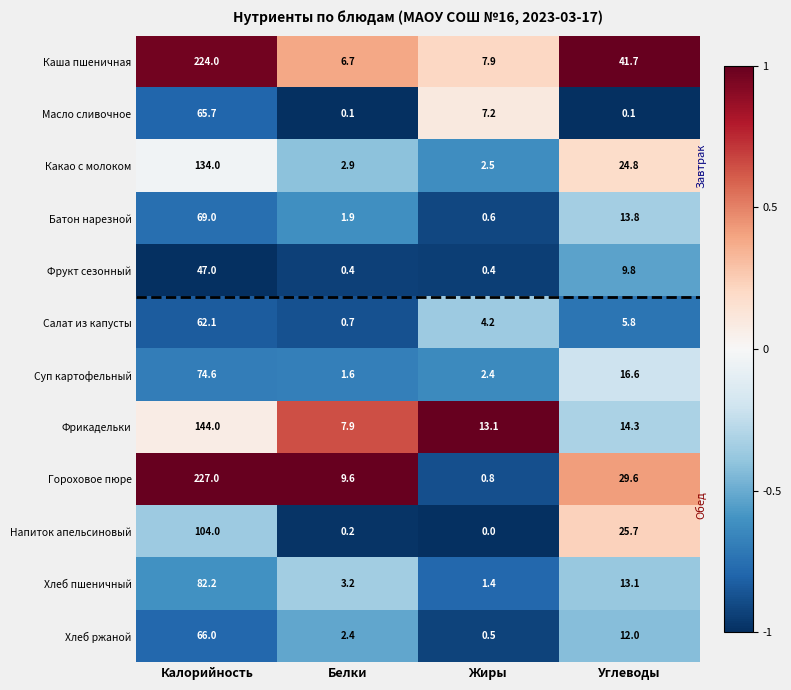

Which series has the largest range (max minus min)?

Гороховое пюре